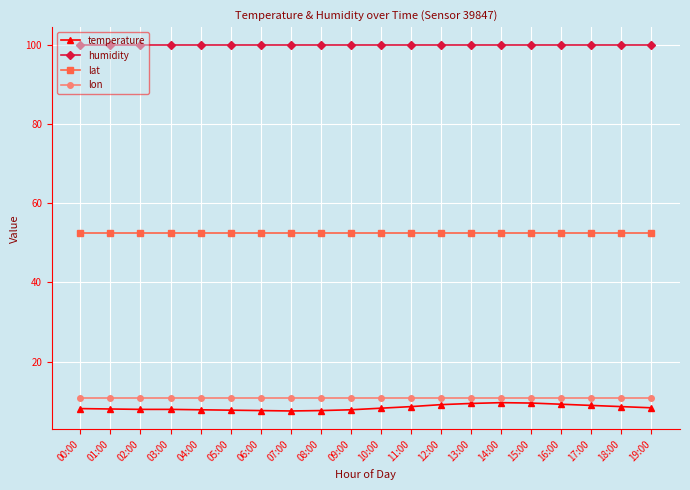

True or false: lon and humidity cross at least once.

False